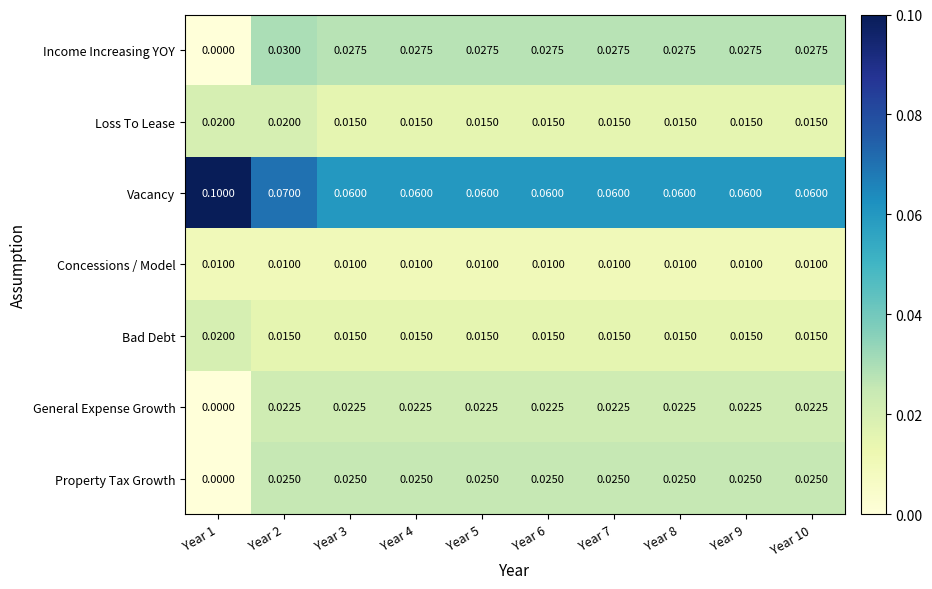

Is the value of Concessions / Model at Year 6 greater than the value of Bad Debt at Year 3?

No